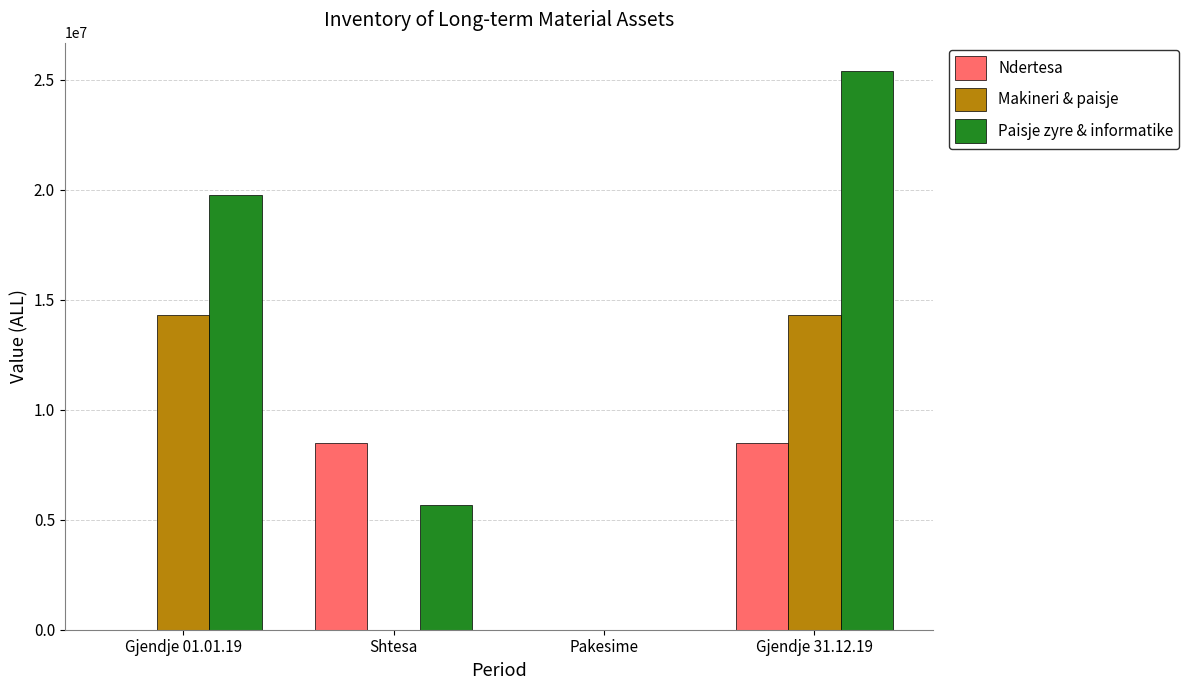

What is the total value across all series at Gjendje 31.12.19?

48234217